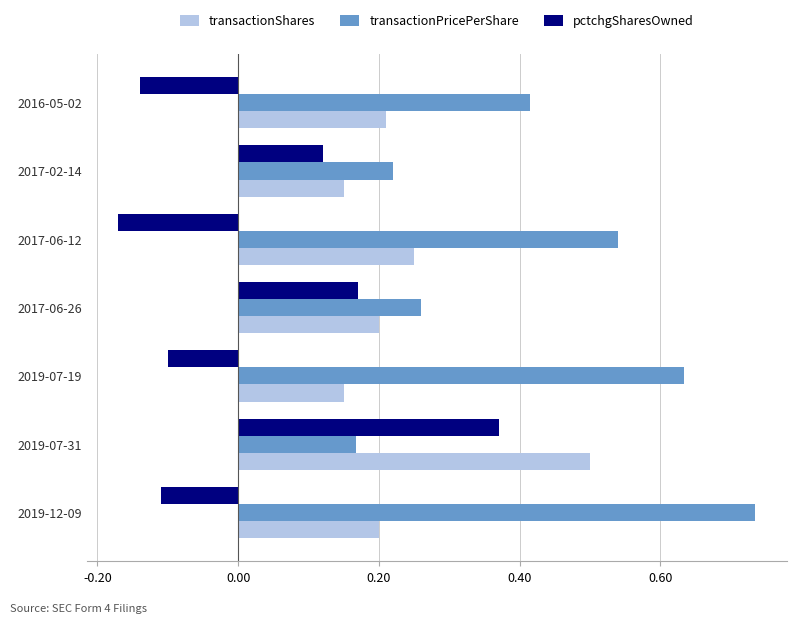

What is the sum of the transactionShares values at 2017-06-12 and 2019-07-31?

0.8